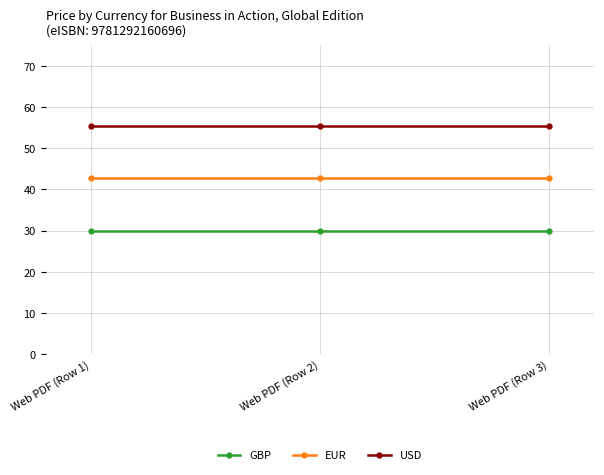

Count the number of categories in the chart.

3